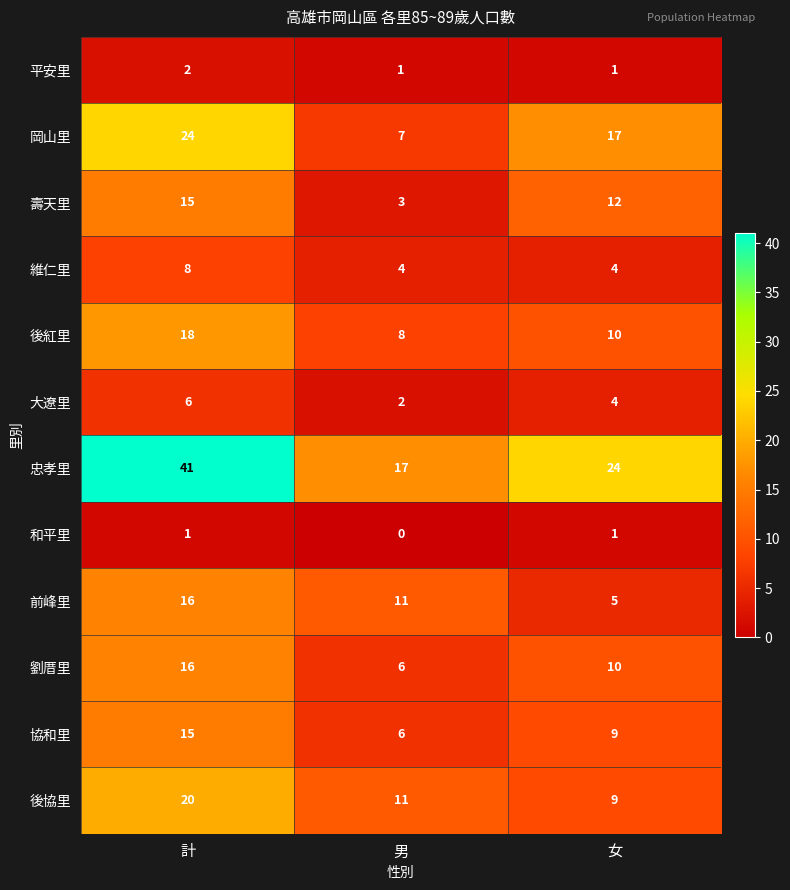

The 壽天里 series shows 15 at 計. True or false?

True